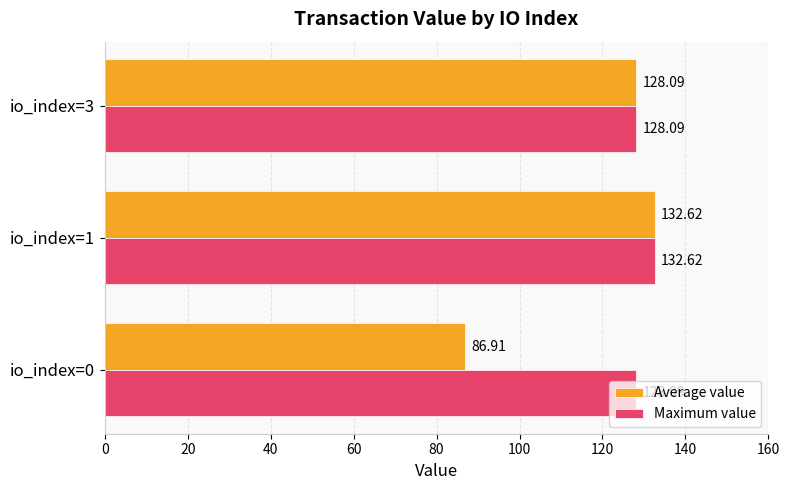

At which label is Average value closest to 109?

io_index=3